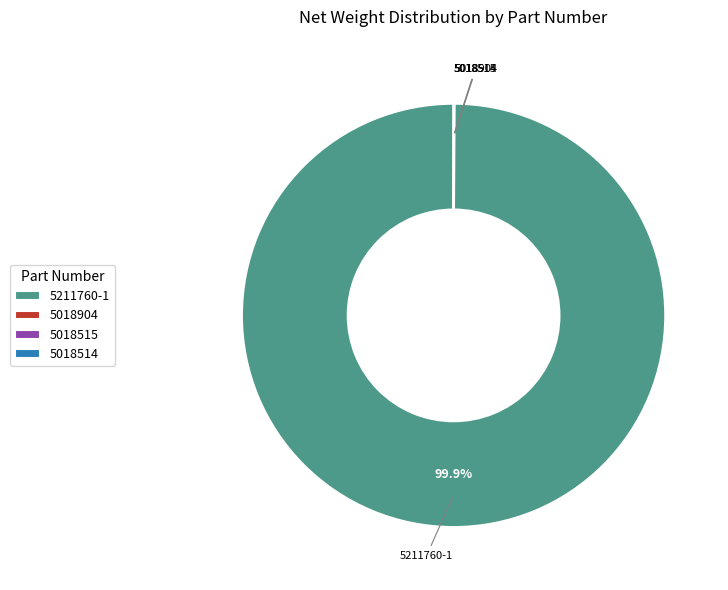

Which slice is the largest?

5211760-1